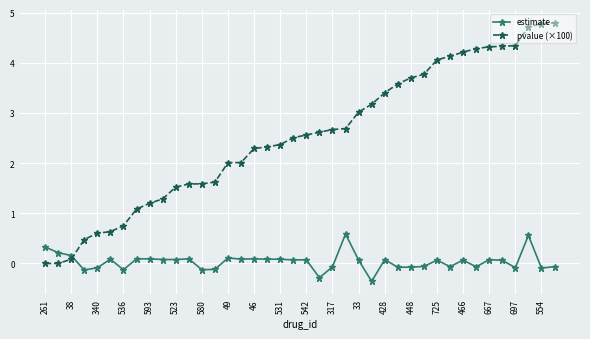

Rank the series by their maximum value, from highest to lowest.

pvalue (×100), estimate